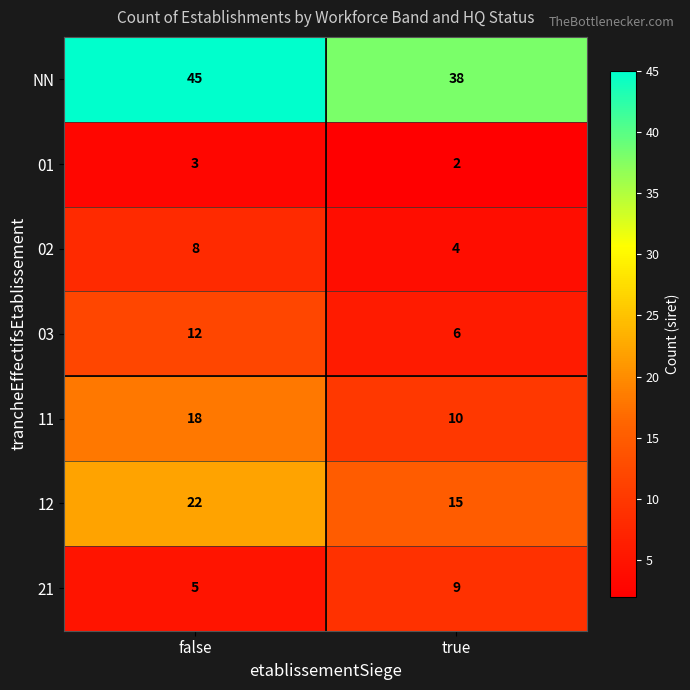

What is the spread (max minus min) of values at true?

36